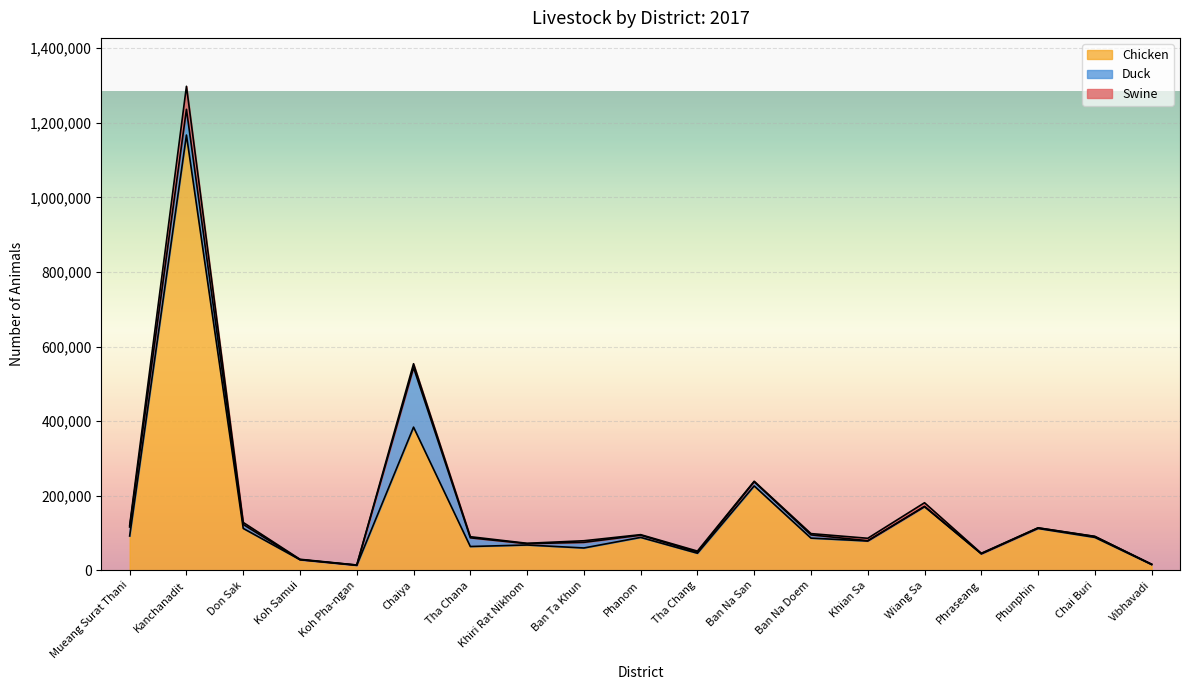

Where is Swine nearest to the value 30923?

Chaiya